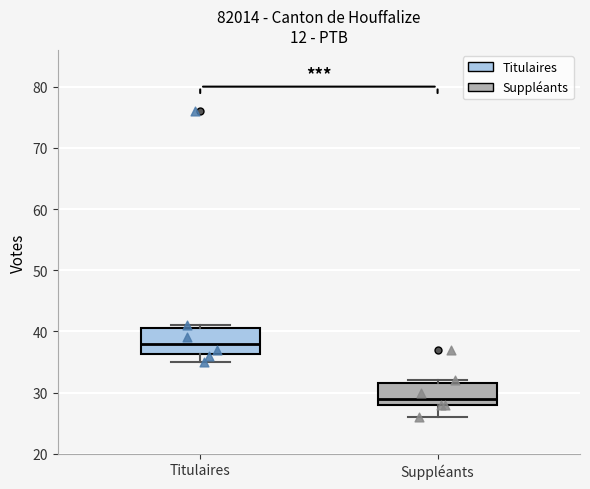

Which box's median line is the highest?

Titulaires